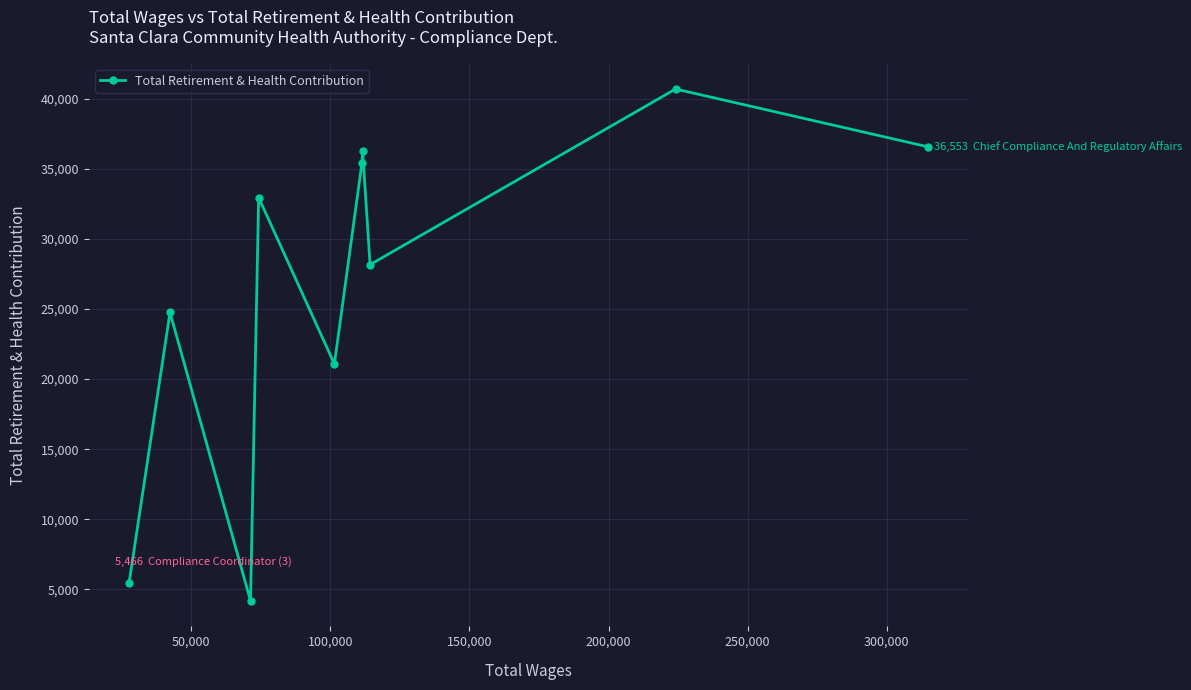

What is the greatest value displayed?

40680